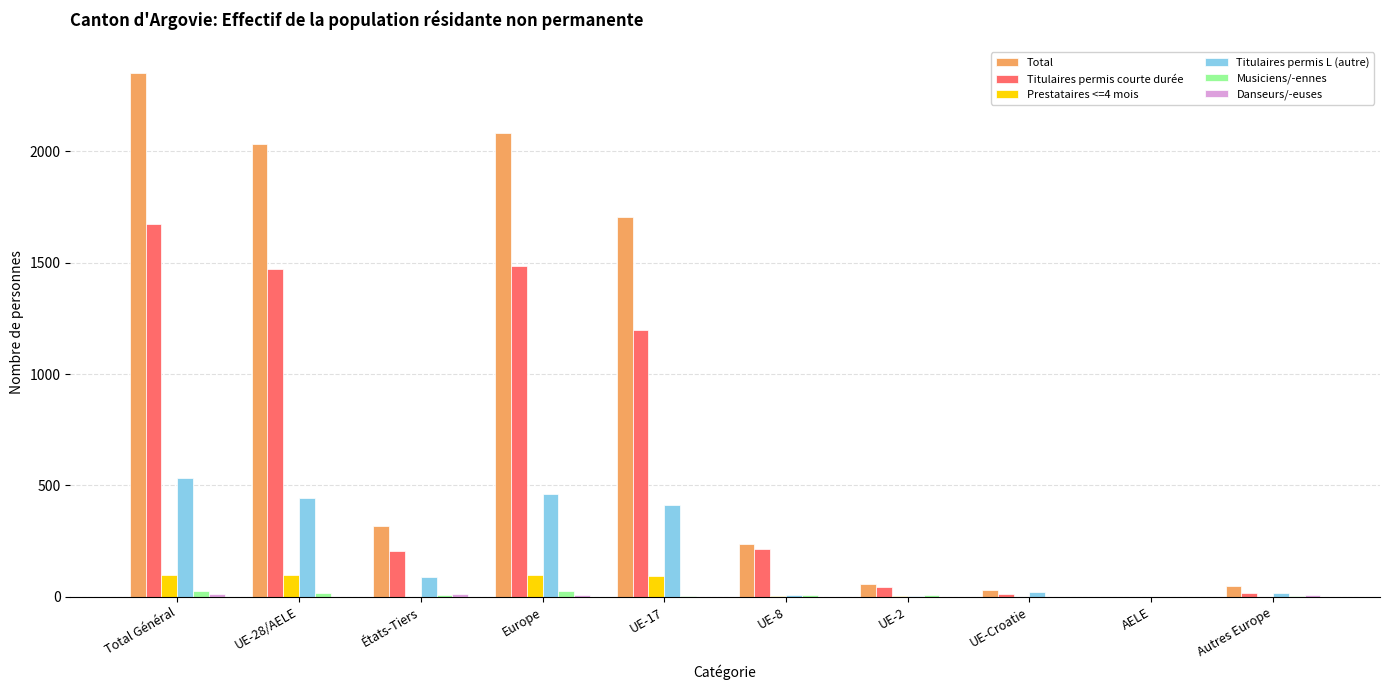

At which label does Titulaires permis courte durée reach its peak?

Total Général